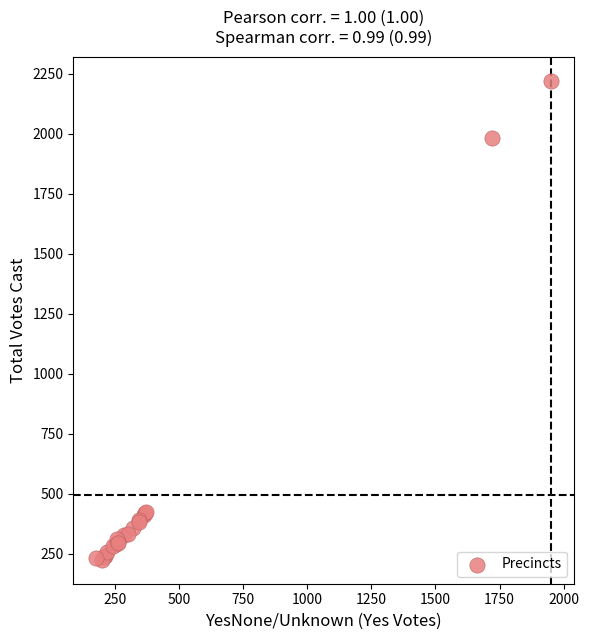

What Y value in the scatter plot is closest to 1222?

1980